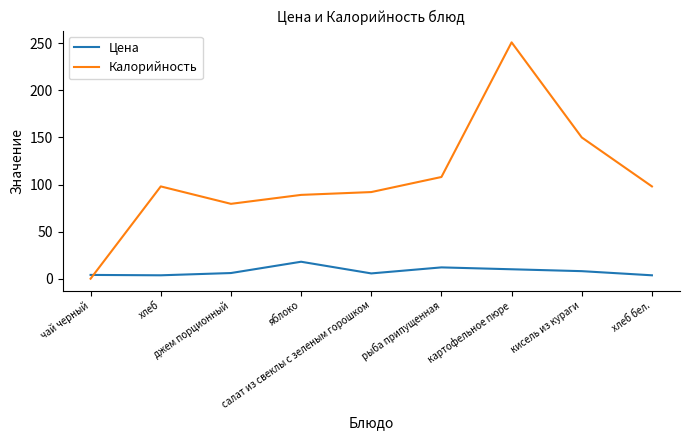

True or false: Калорийность has more than 1 points higher than both neighbors.

True